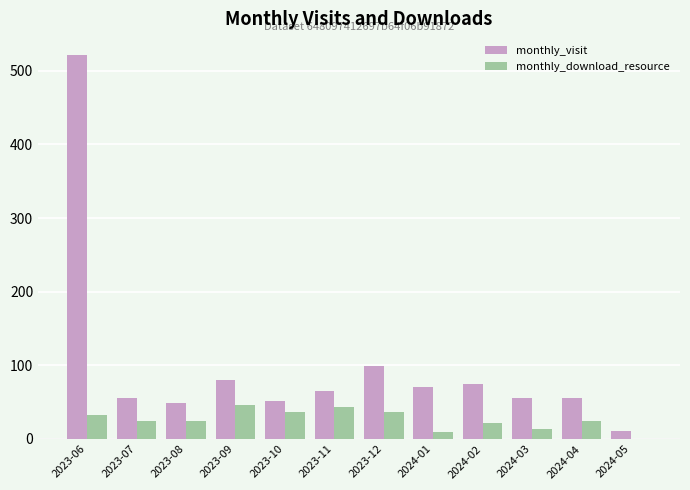

Where is monthly_visit nearest to the value 266?

2023-12